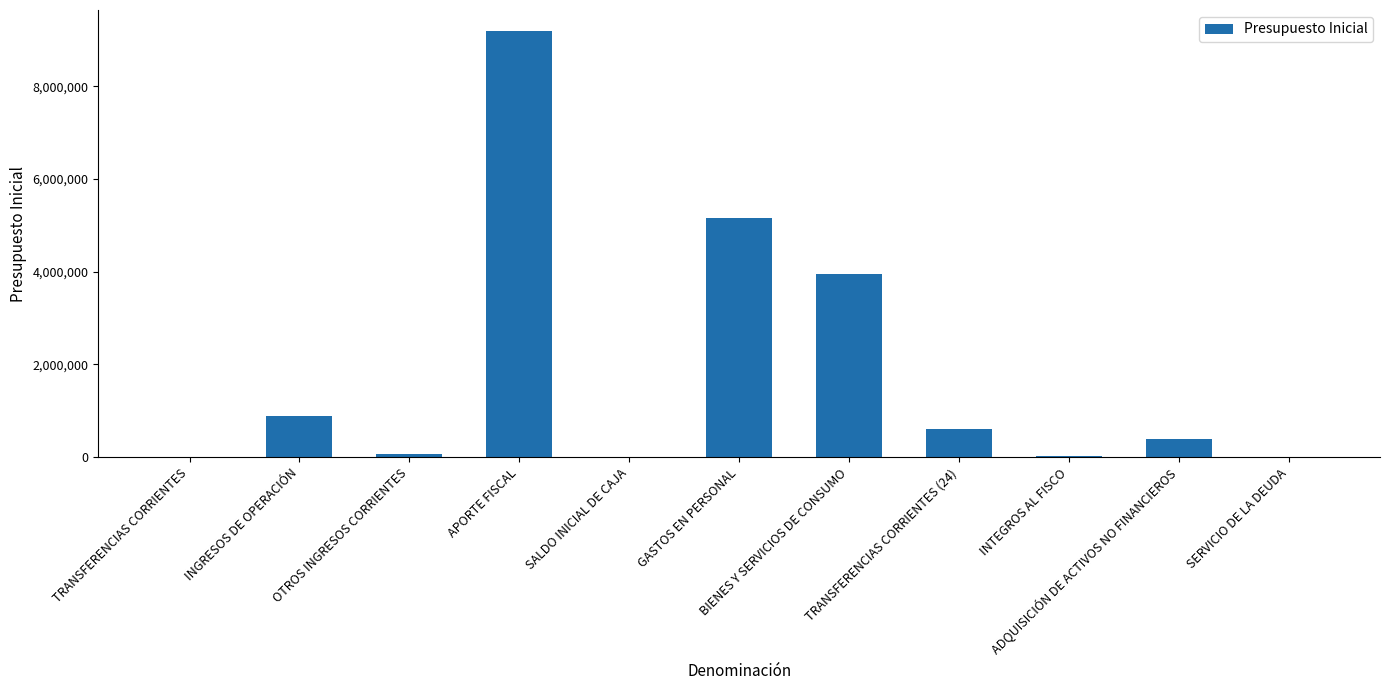

Where is the data nearest to the value 4591787?

GASTOS EN PERSONAL